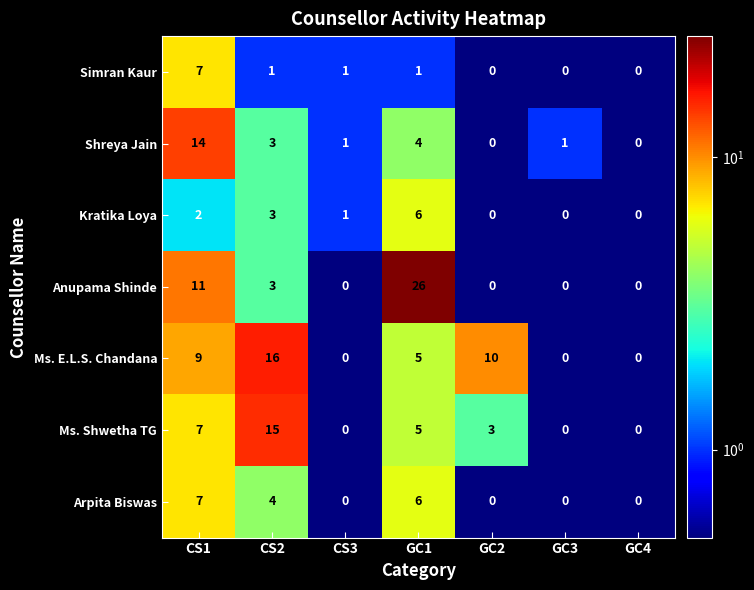

At which category is the sum across all series the highest?

CS1